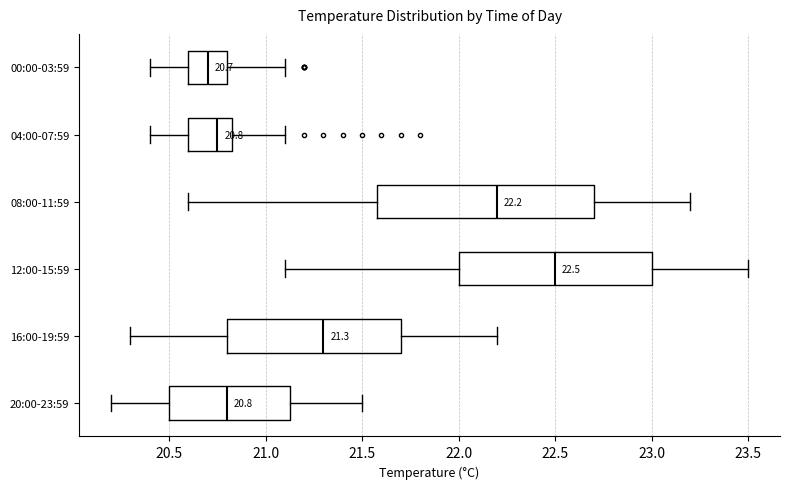

Which box's median line is the furthest to the left?

00:00-03:59